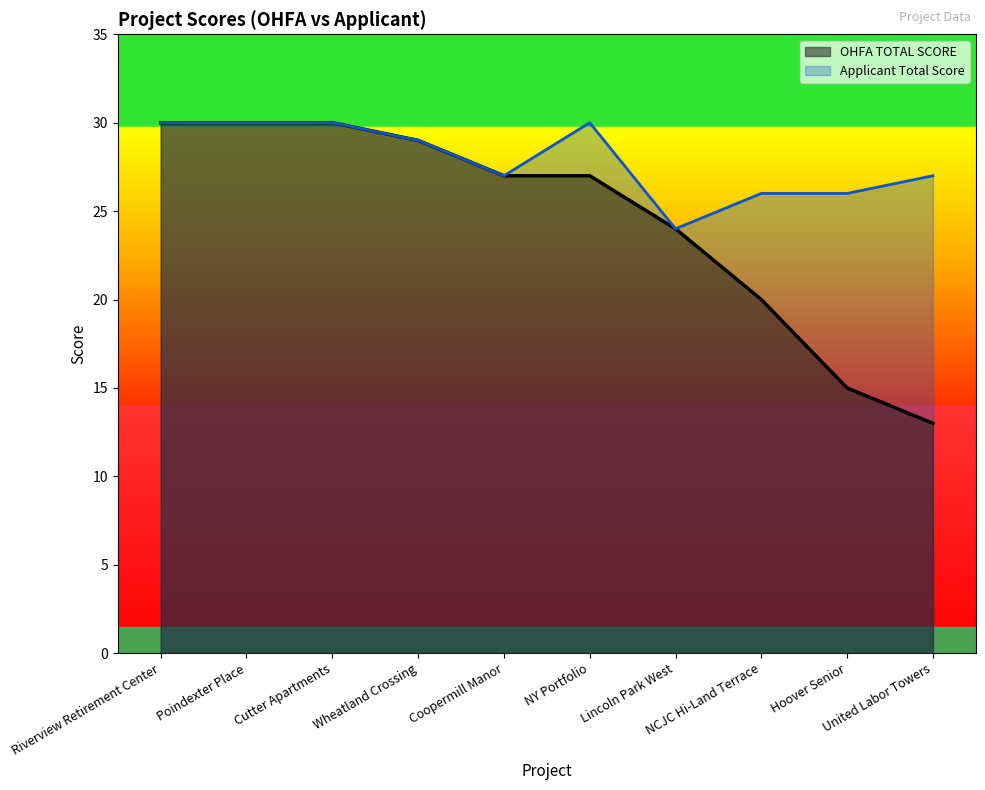

What position from the left is Riverview Retirement Center?

1